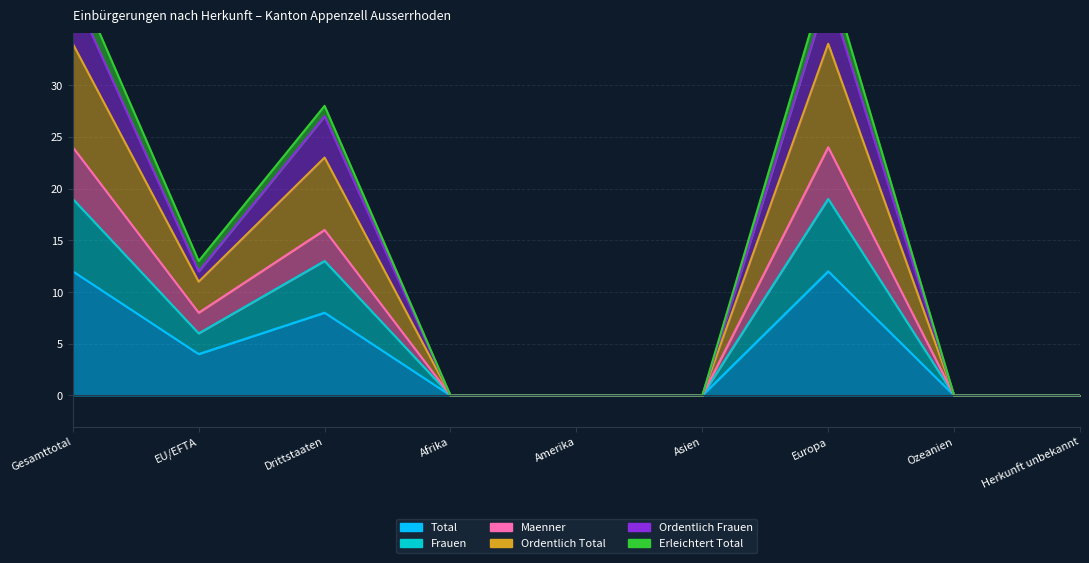

At which label does Total reach its peak?

Gesamttotal